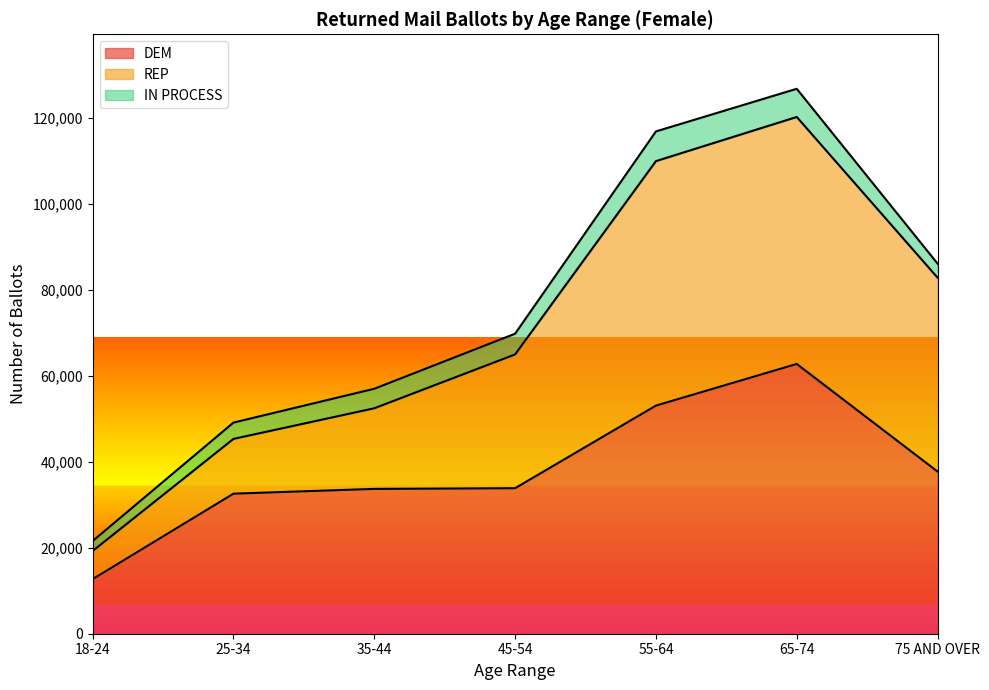

At which label does DEM reach its minimum?

18-24